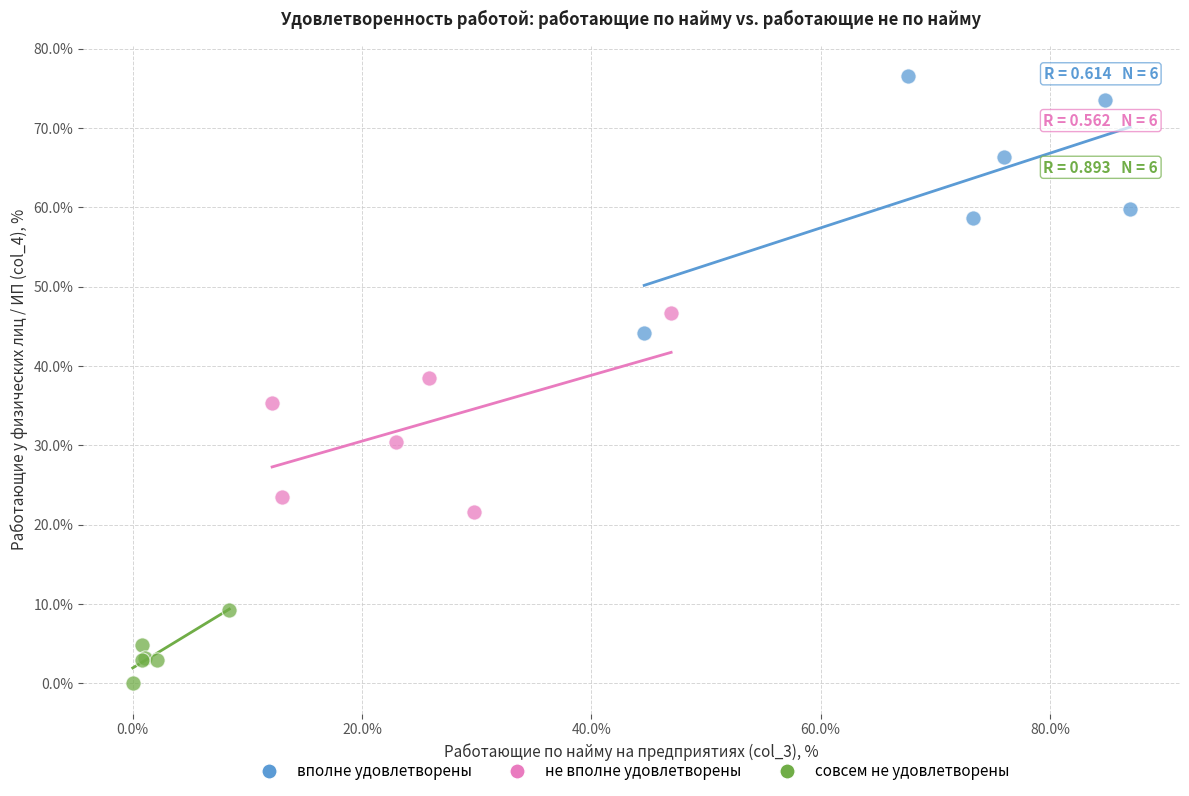

Which series contains the highest Y value?

вполне удовлетворены